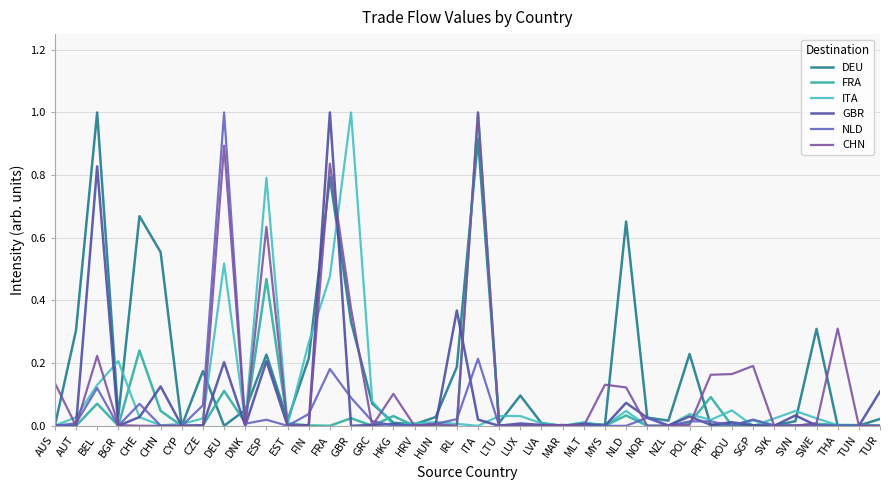

The DEU series shows 0.4 at POL. True or false?

False